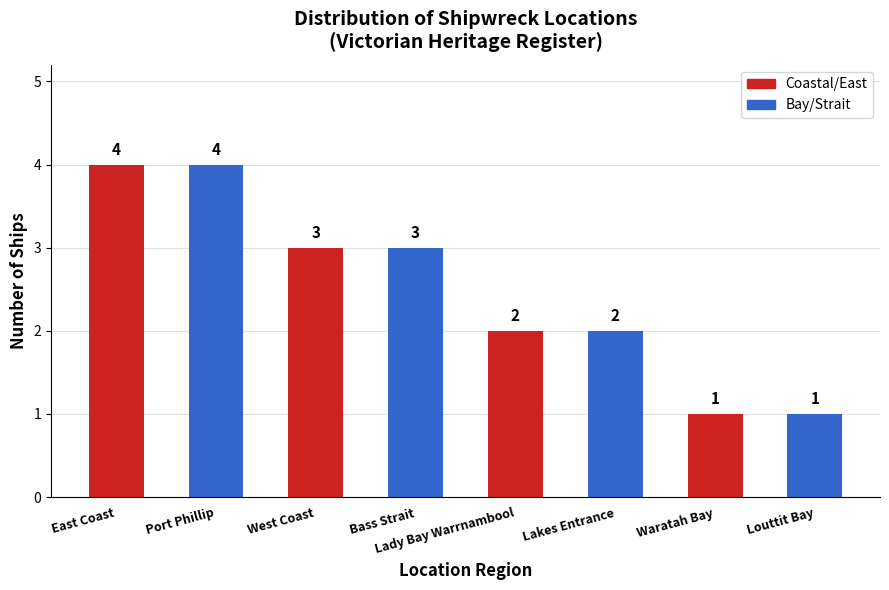

What is the label of the 2nd bar from the right?

Waratah Bay